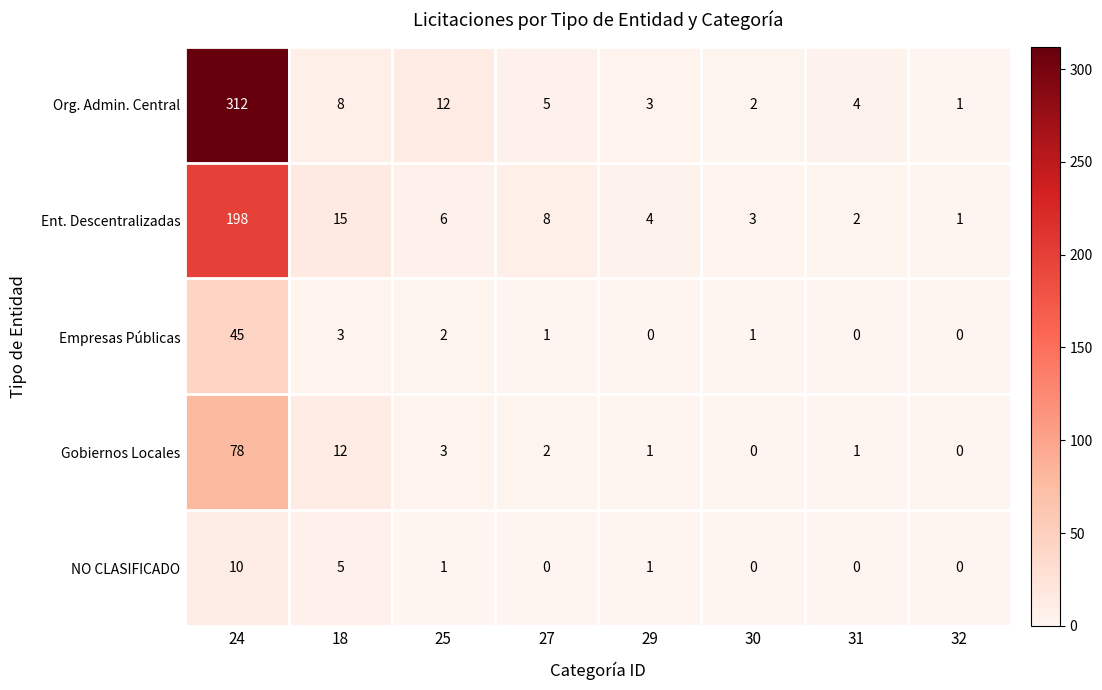

What is the difference between the maximum and minimum values in the Ent. Descentralizadas series?

197